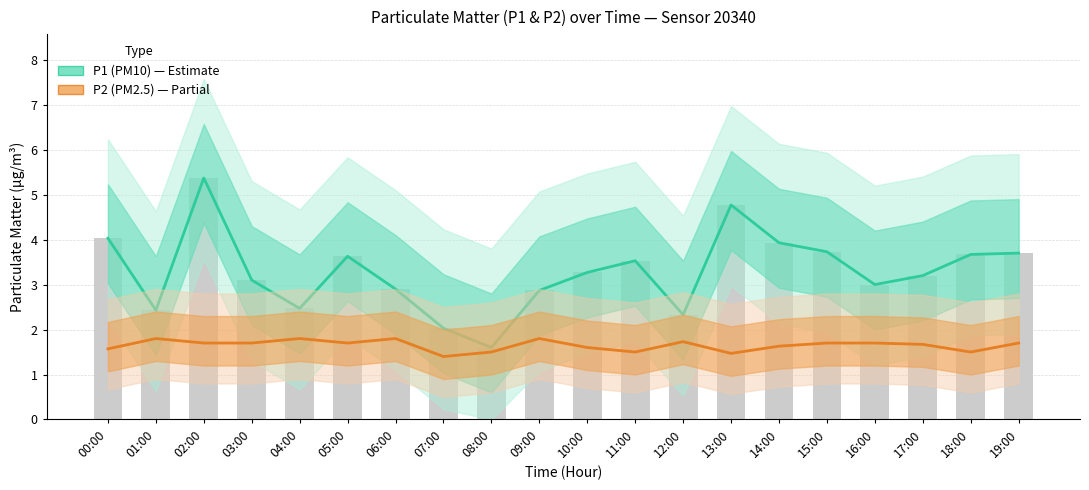

What is the label of the 9th bar from the right?

11:00